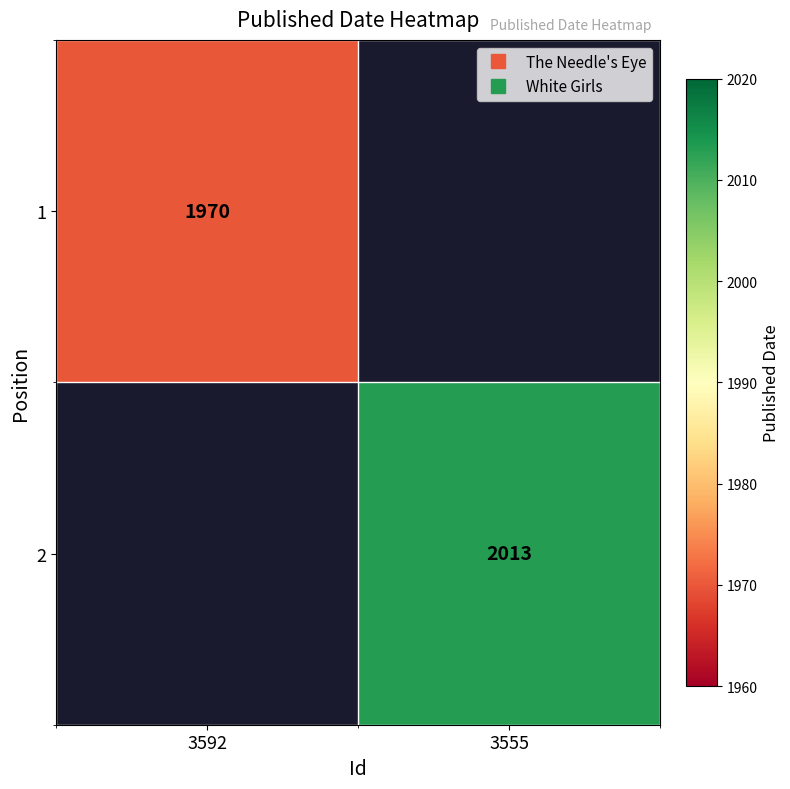

At which category does the chart reach its minimum across all series?

3592